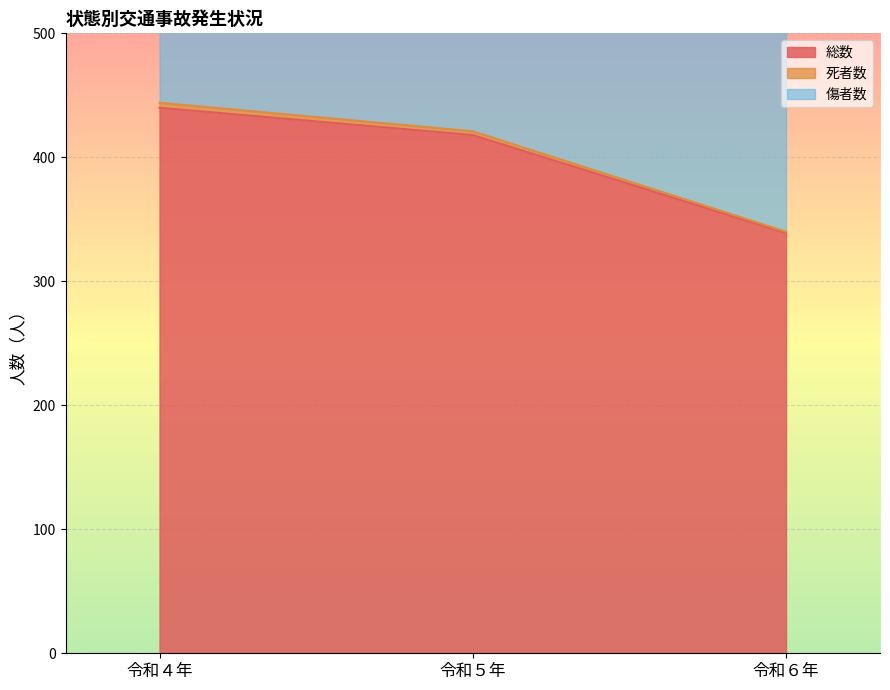

What is the total value across all series at 令和４年?

1764